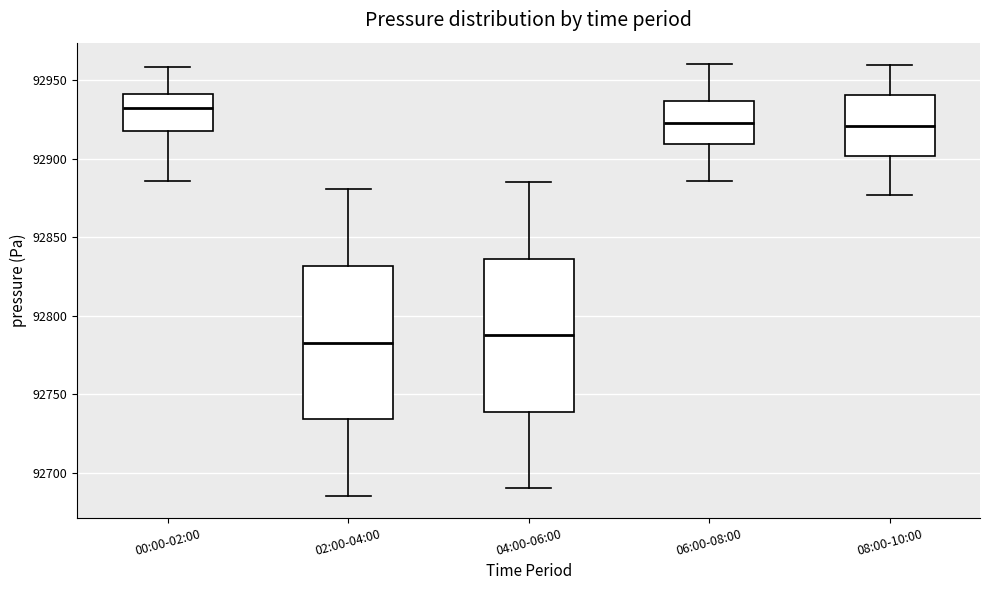

Where does the lower whisker of the box for 00:00-02:00 end on the y-axis? The values are not printed on the chart, so give them approximately, as read against the axis.

92885